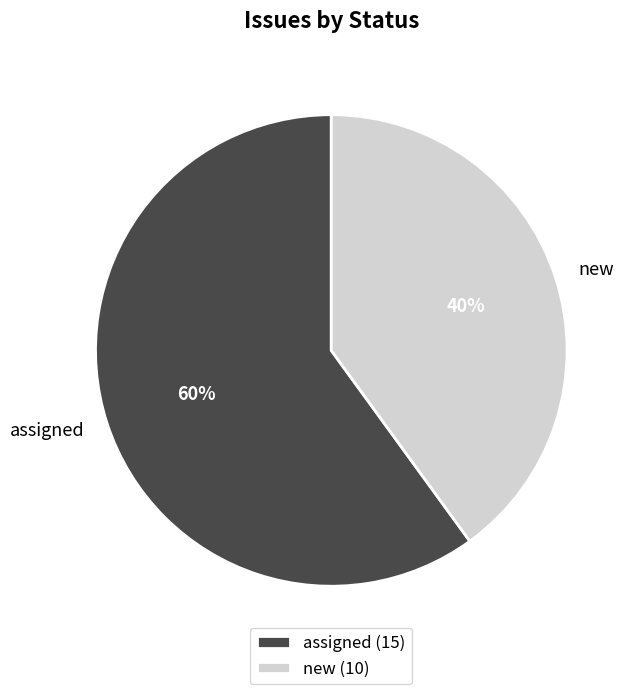

Which slice represents more than half of the pie?

assigned